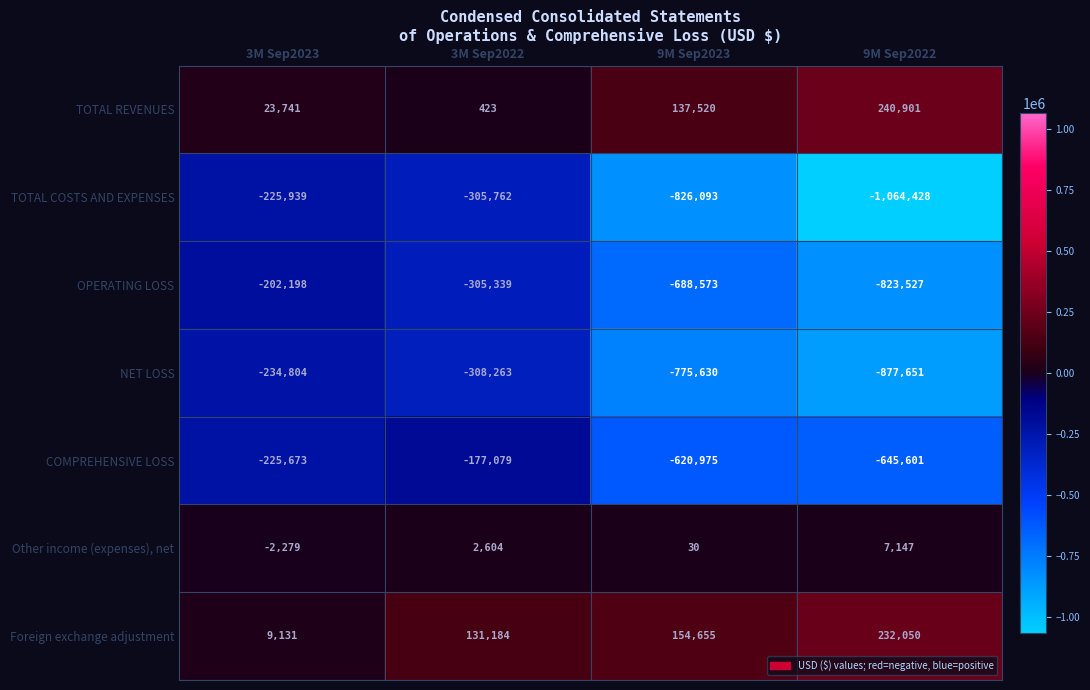

Which series has the largest range (max minus min)?

TOTAL COSTS AND EXPENSES